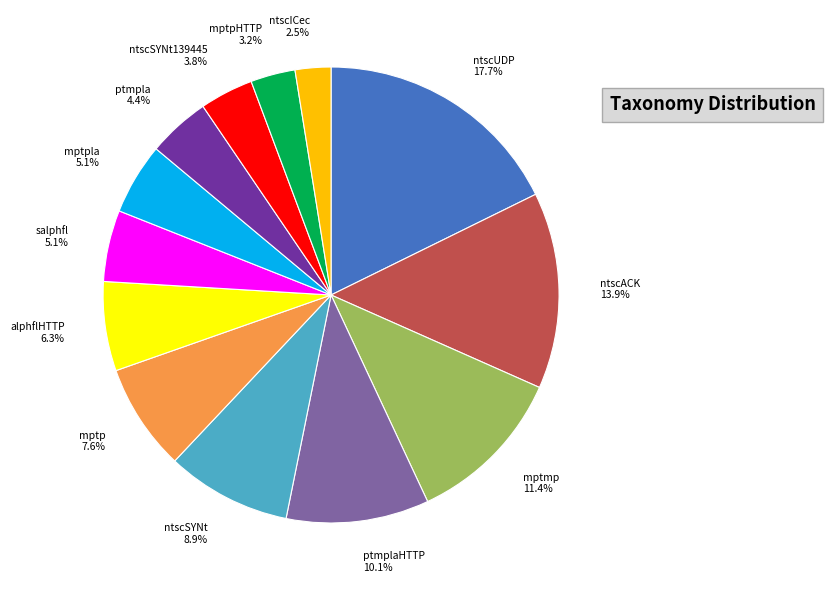

Which slice is the largest?

ntscUDP 17.7%